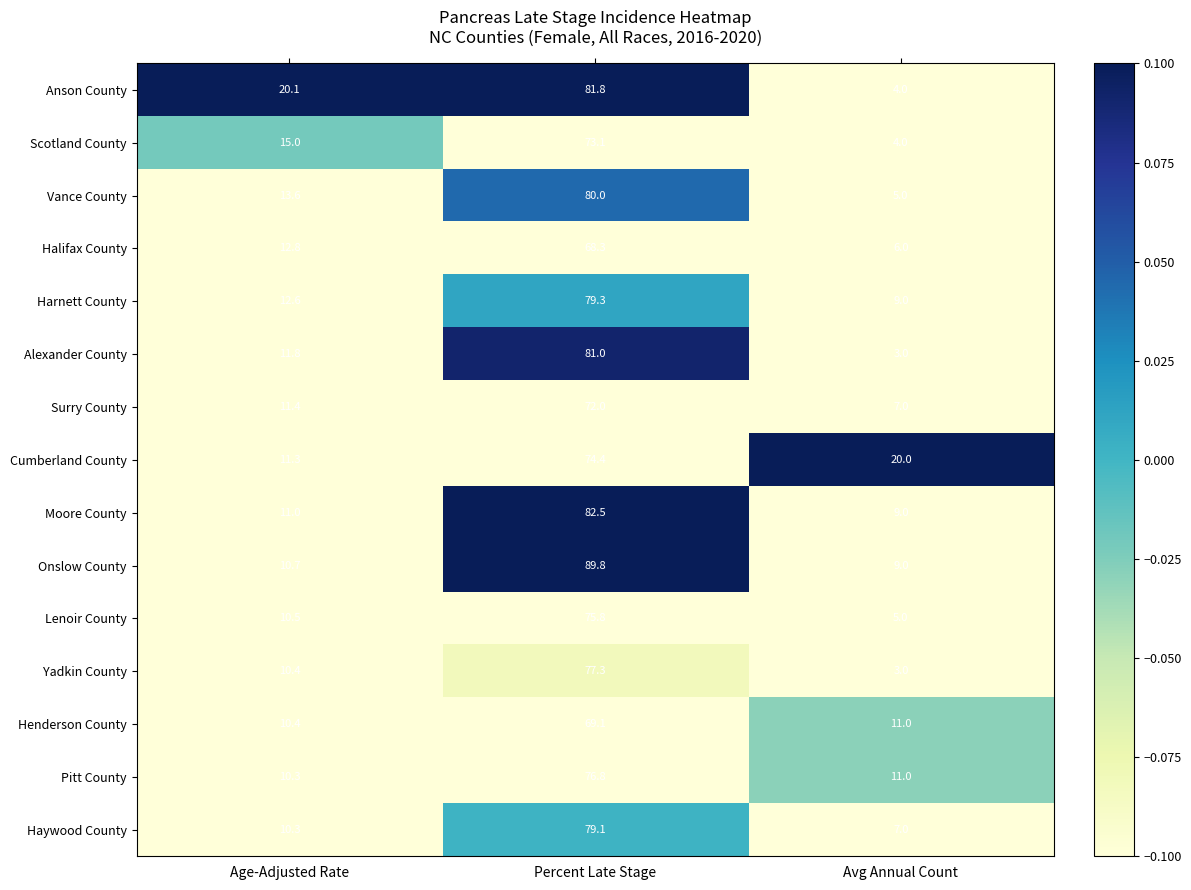

What is the total value across all series at Percent Late Stage?

1160.3